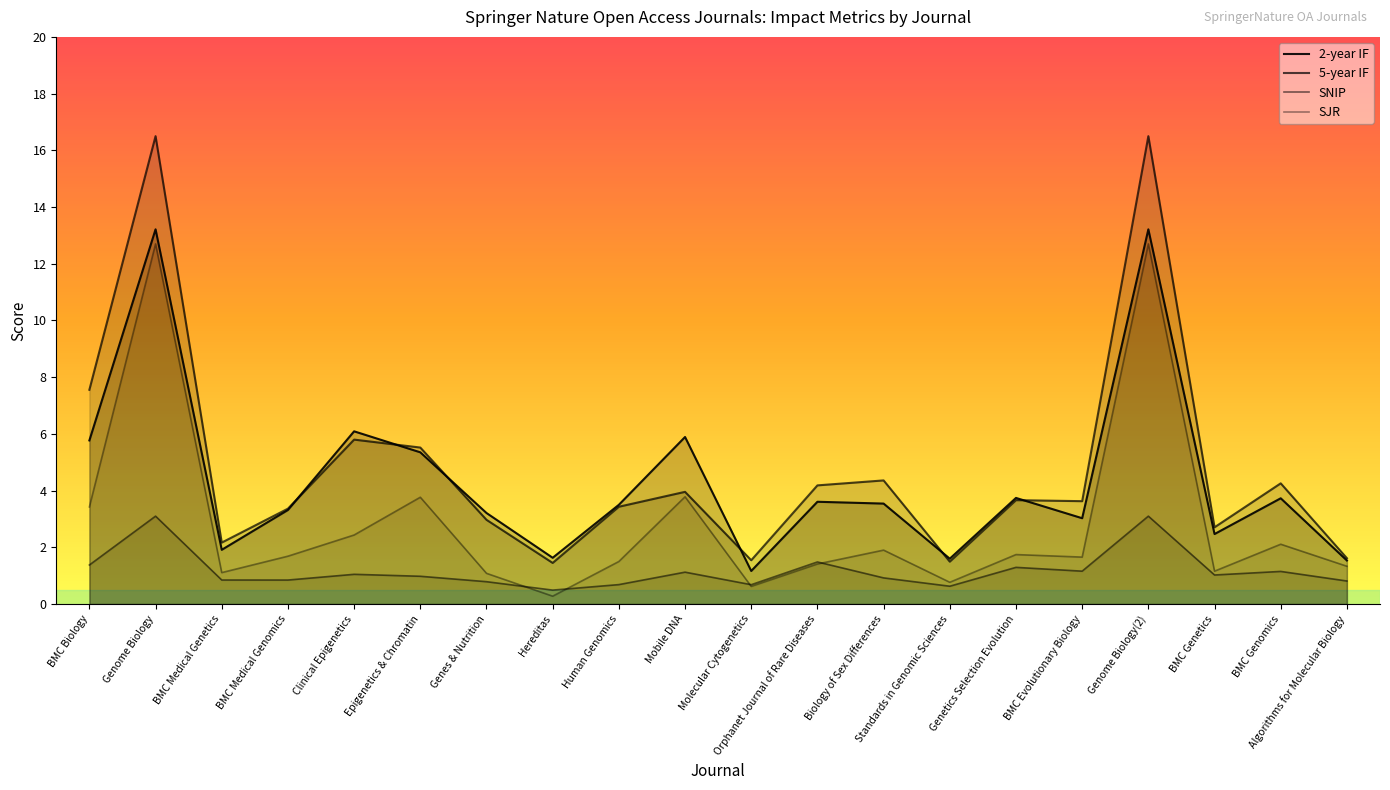

The SJR series shows 12.7 at Genome Biology. True or false?

True